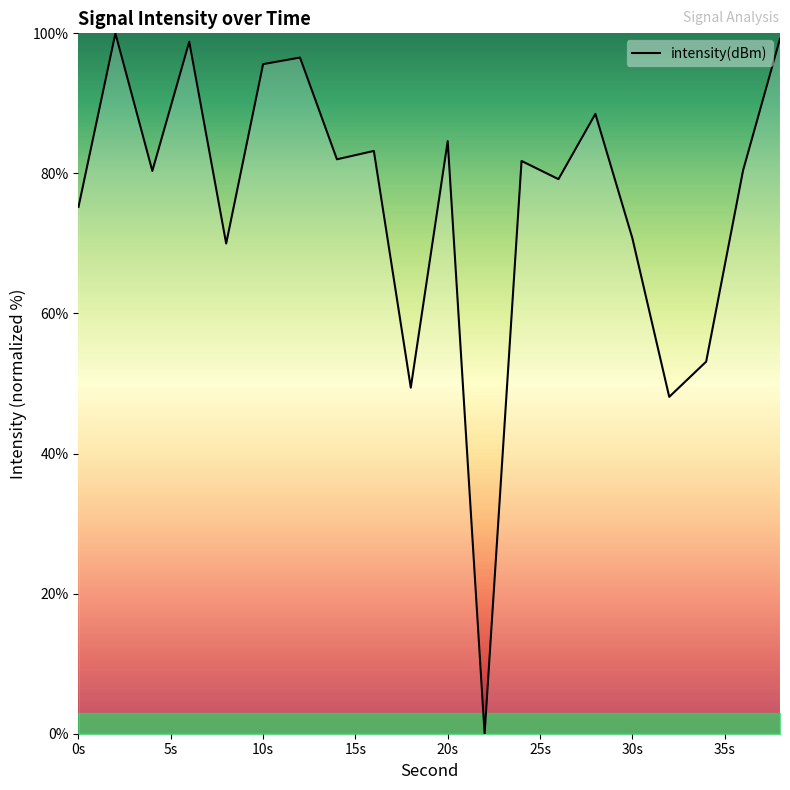

What is the difference between the maximum and minimum values?

100.0